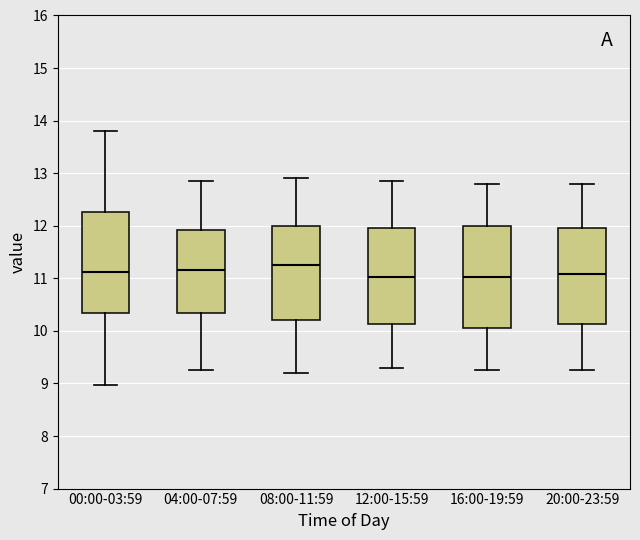

Where does the upper whisker of the box for 20:00-23:59 end on the y-axis? The values are not printed on the chart, so give them approximately, as read against the axis.

12.8